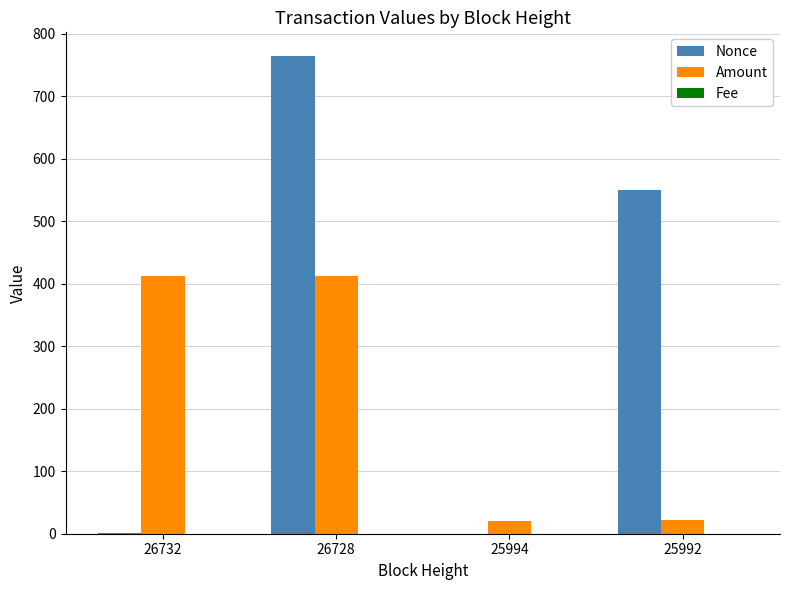

Between 25994 and 25992, which series saw the biggest shift?

Nonce